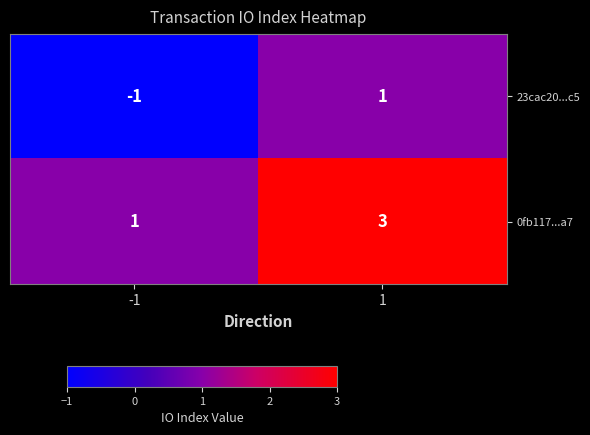

Reading left to right, extract all data points from this chart.

23cac20...c5: -1	1
0fb117...a7: 1	3